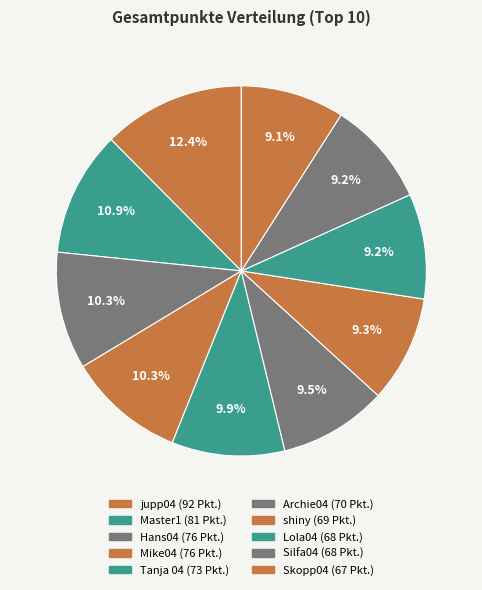

Count the number of slices in the pie.

10